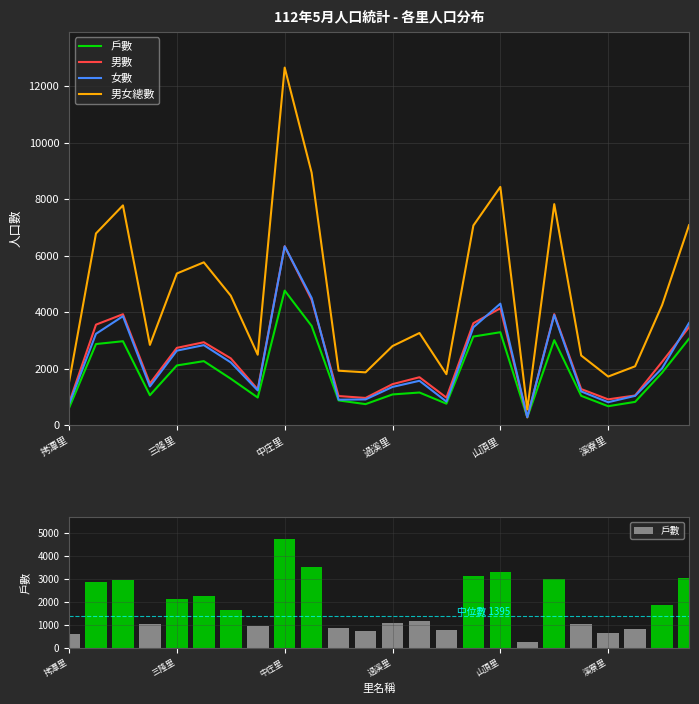

Which series has the widest spread of values?

男女總數